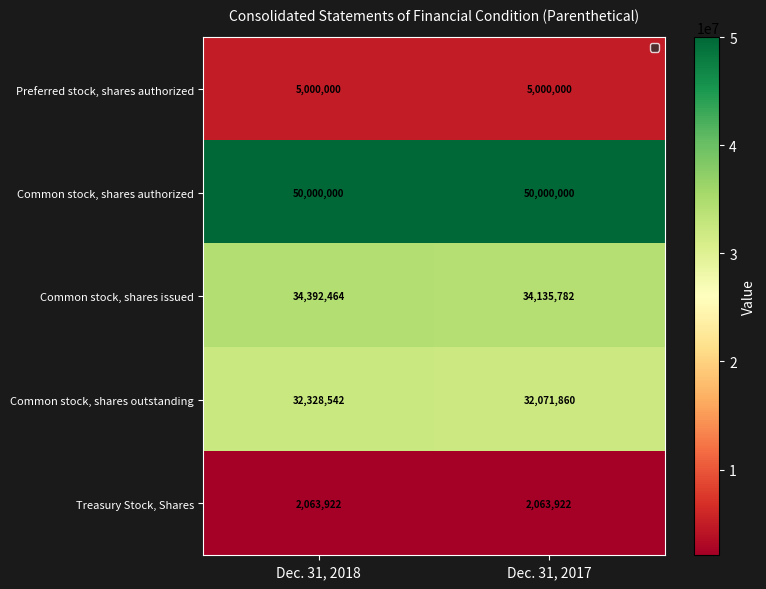

Which category has the highest value in the Common stock, shares issued series?

Dec. 31, 2018